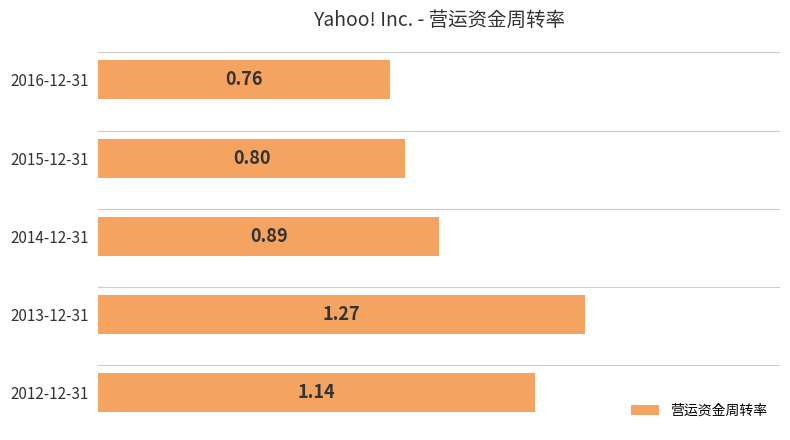

Where is the data nearest to the value 1?

2014-12-31